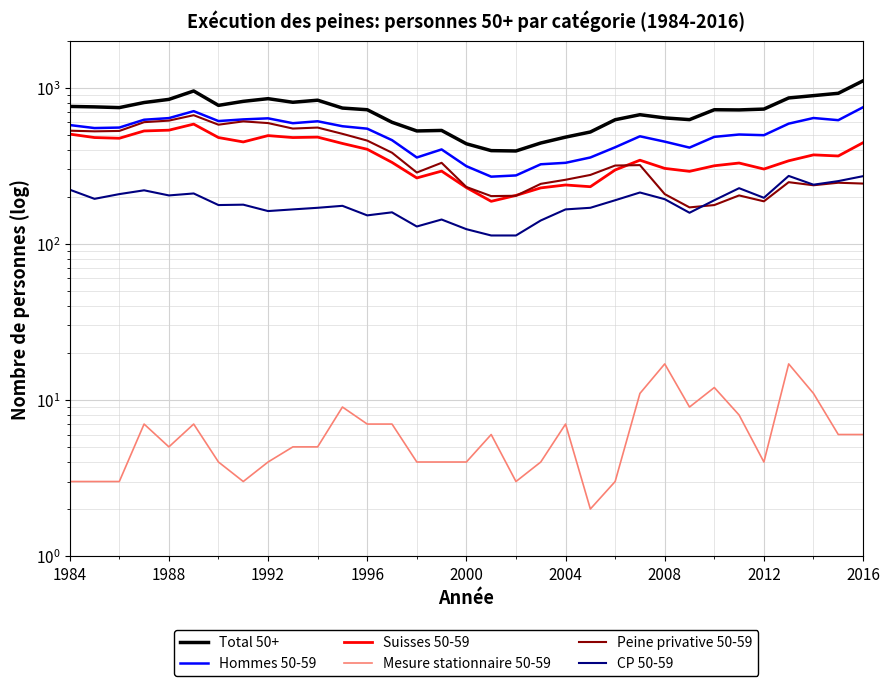

True or false: Suisses 50-59 and CP 50-59 cross at least once.

False